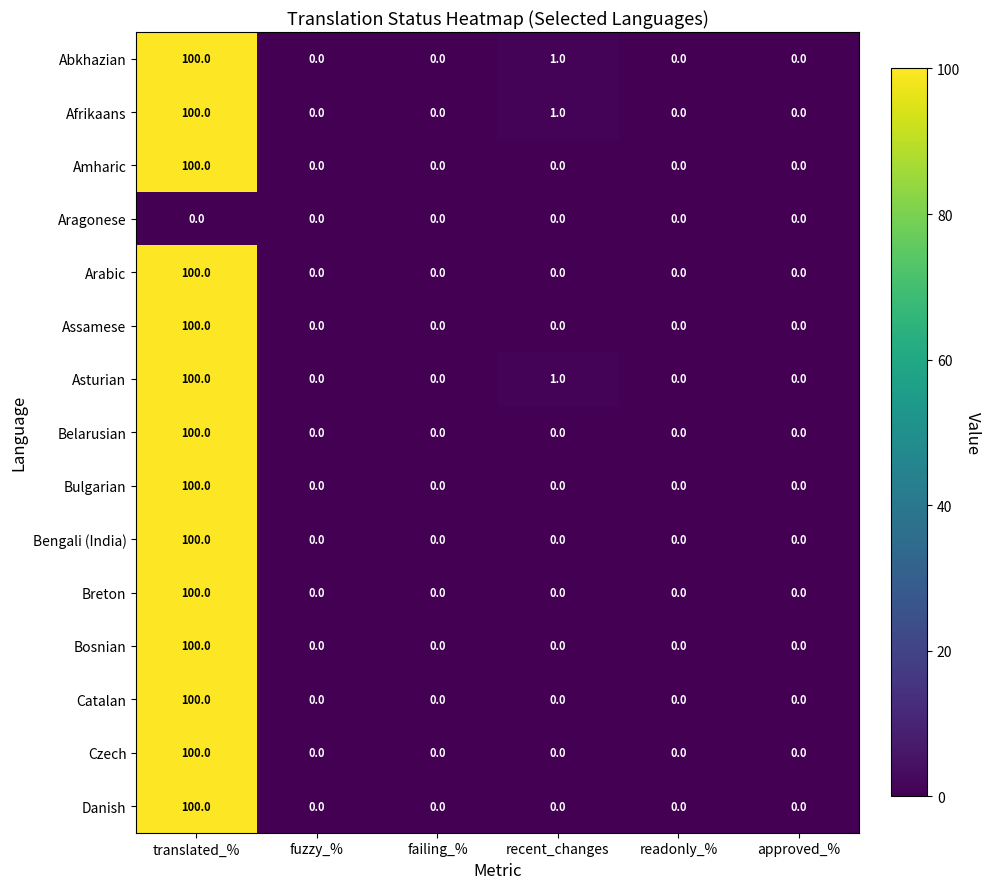

Is the value of Bengali (India) at fuzzy_% greater than the value of Asturian at recent_changes?

No